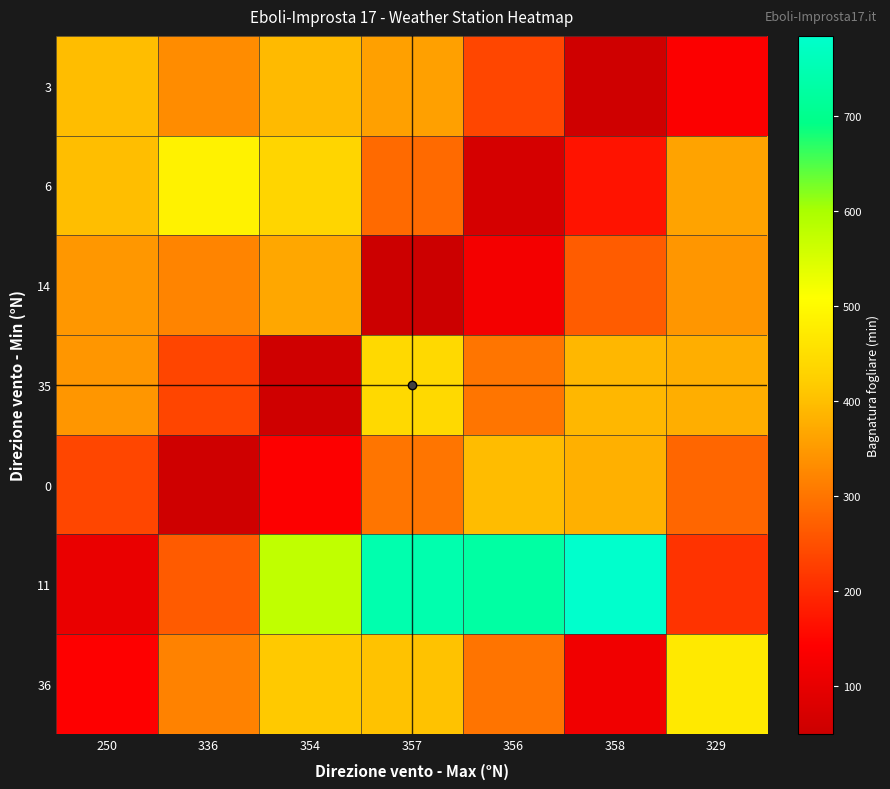

Which series has the largest total across all categories?

11